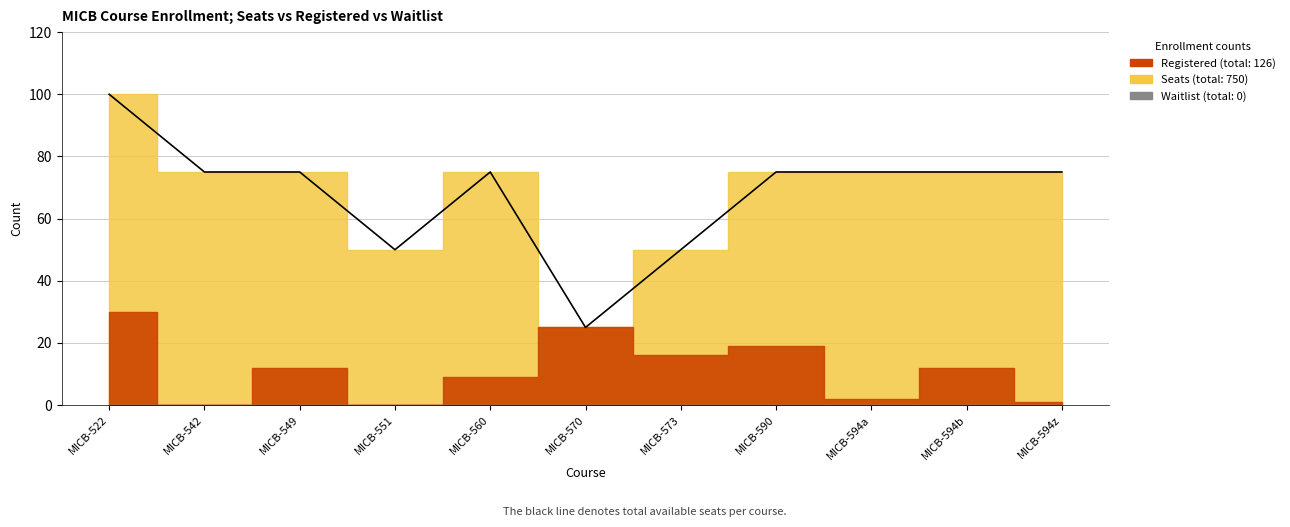

True or false: Seats has a value of 18 at MICB-594z.

False